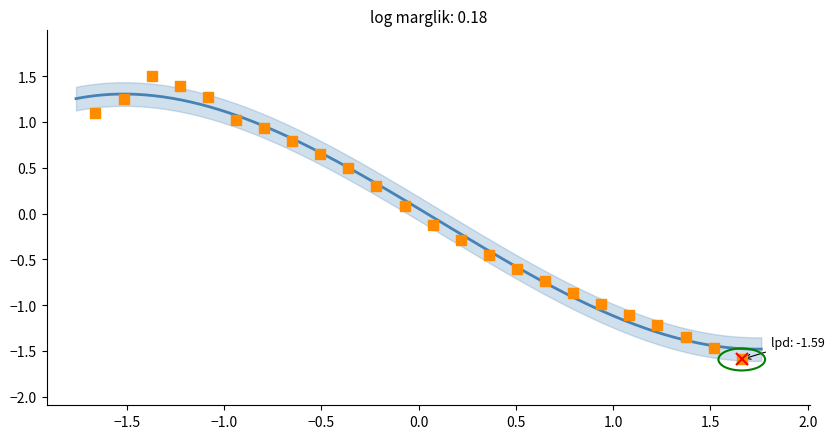

What is the range of Y values (max minus min)?

3.1